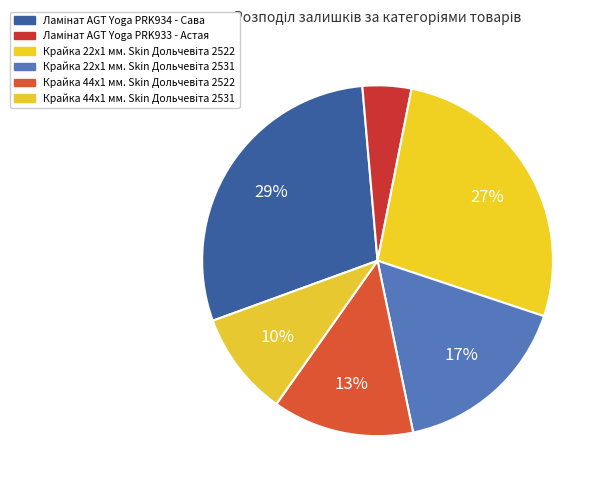

Between Крайка 44x1 мм. Skin Дольчевіта 2522 and Ламінат AGT Yoga PRK933 - Астая, which is larger?

Крайка 44x1 мм. Skin Дольчевіта 2522